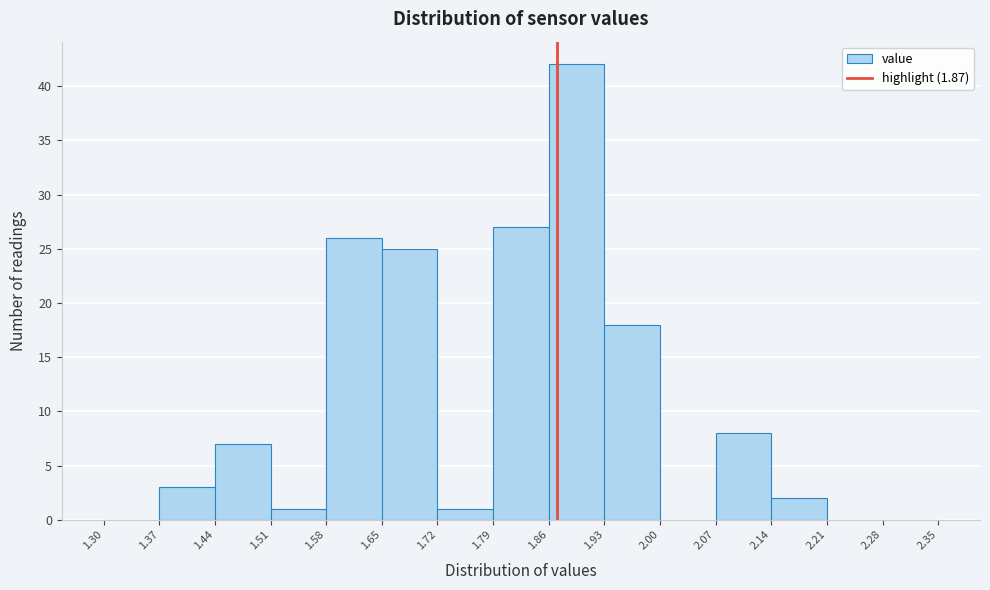

What is the height of the bar covering 1.58 to 1.65 on the x-axis? The values are not printed on the chart, so give them approximately, as read against the axis.

26